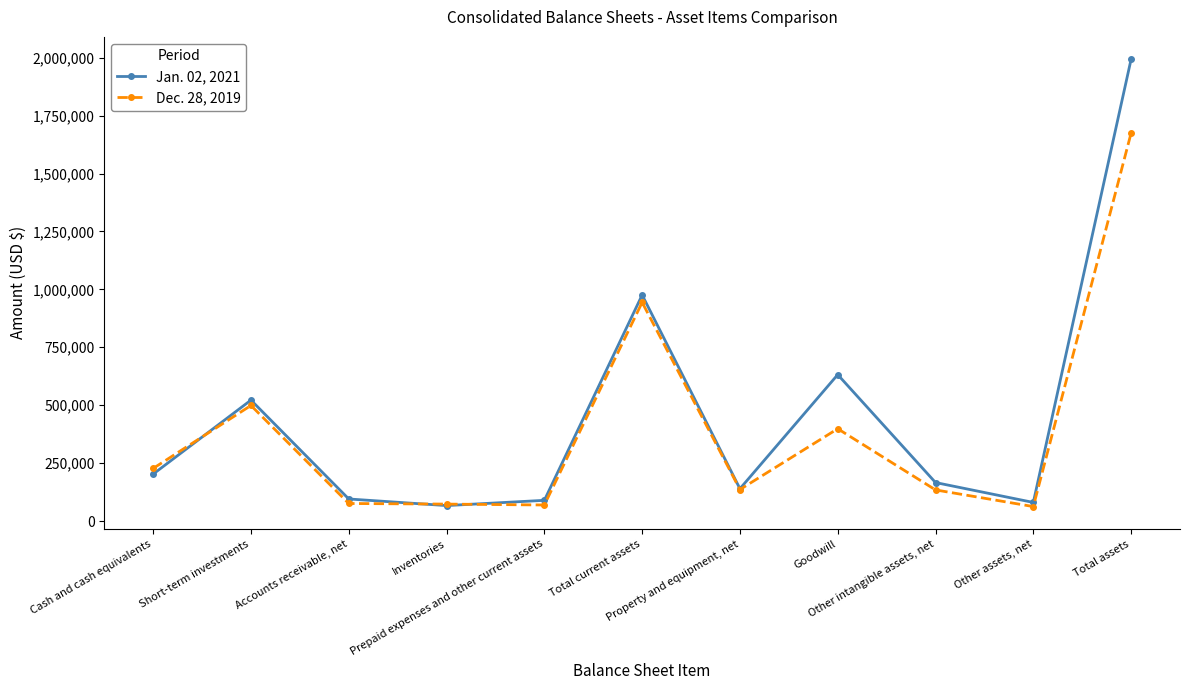

What position from the left is Short-term investments?

2